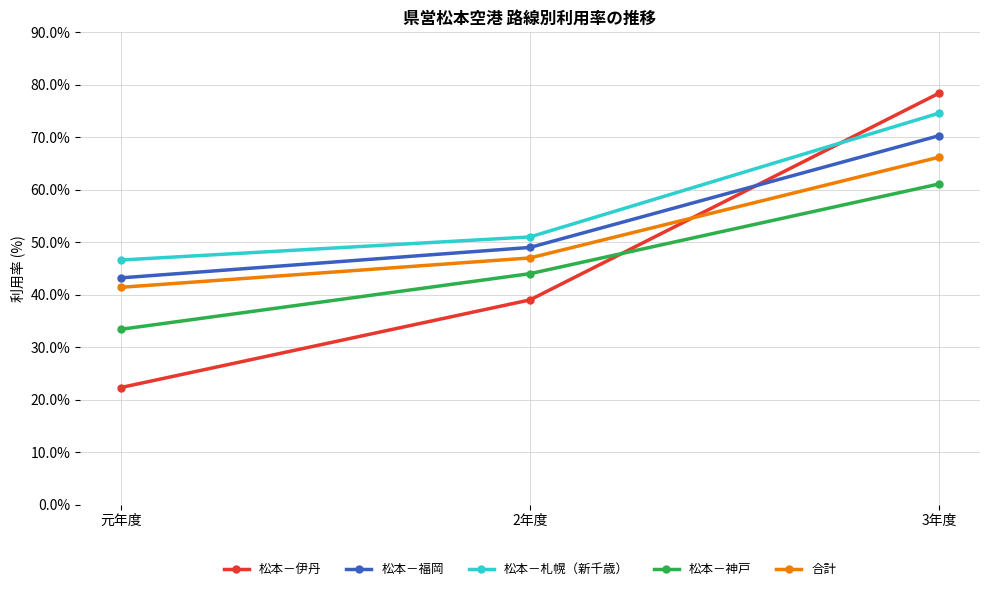

Does the chart have visible grid lines?

Yes